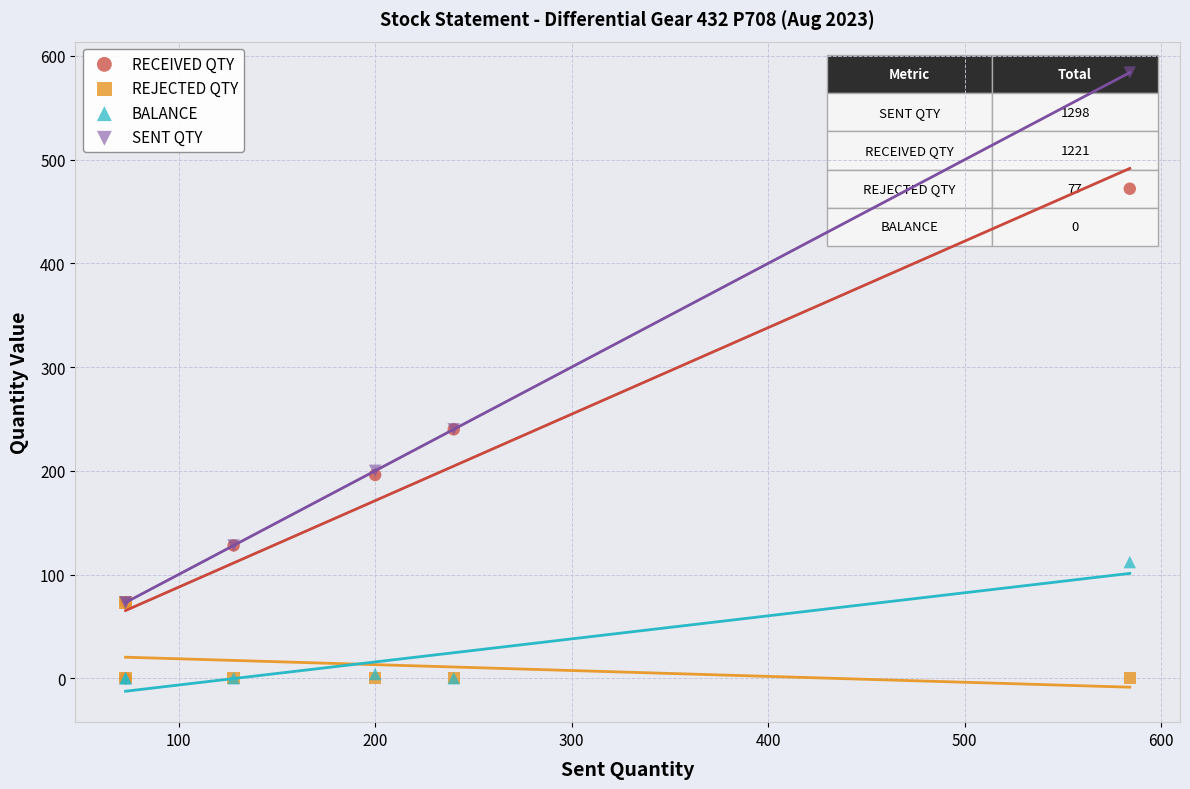

What are all the series names shown in the legend?

RECEIVED QTY, REJECTED QTY, BALANCE, SENT QTY